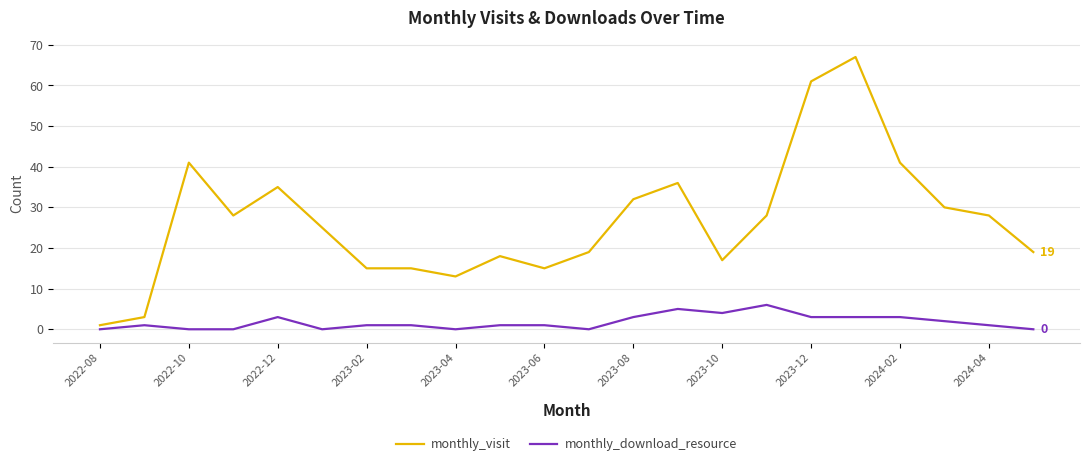

What are all the series names shown in the legend?

monthly_visit, monthly_download_resource